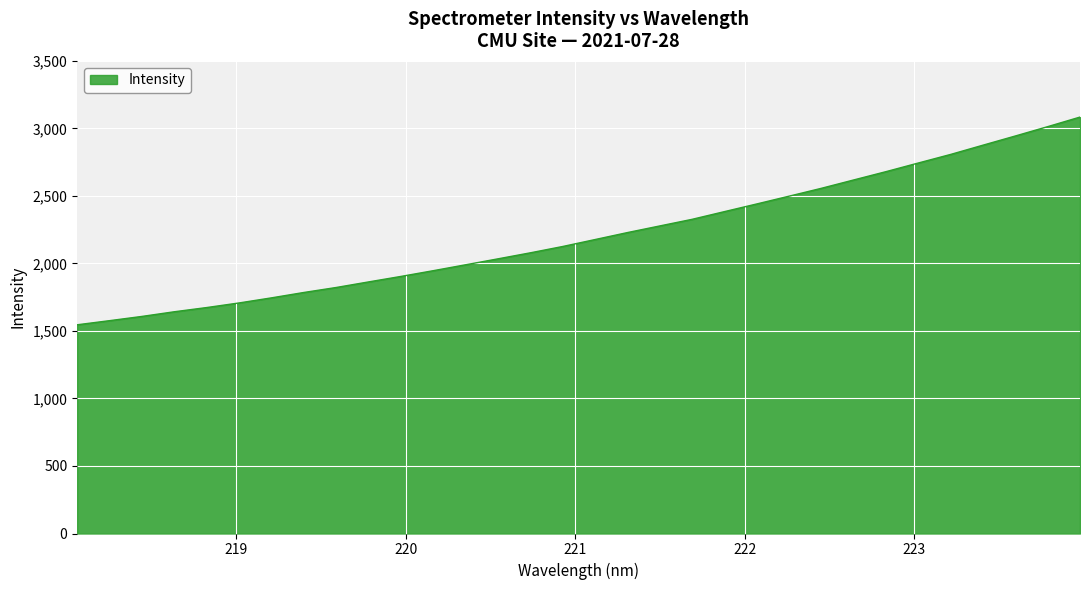

What is the minimum value shown in the chart?

1545.7